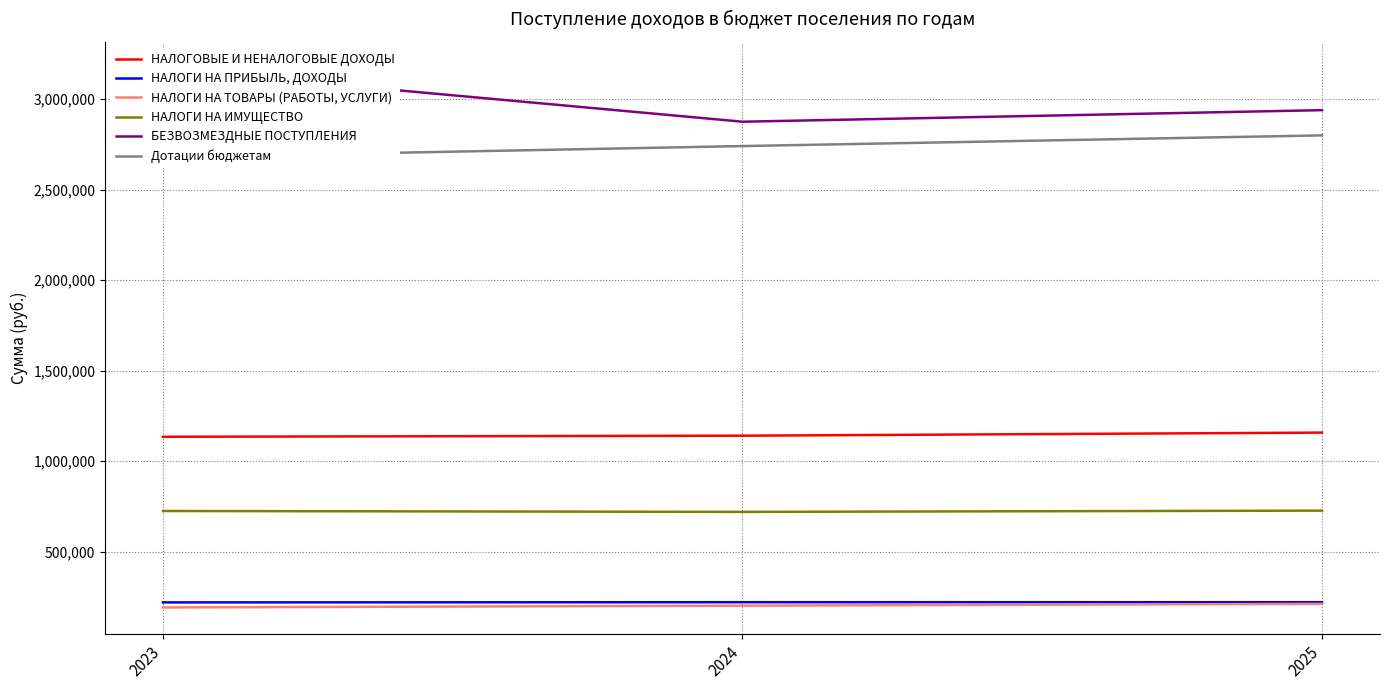

Is this an area chart (filled region under the line)?

No